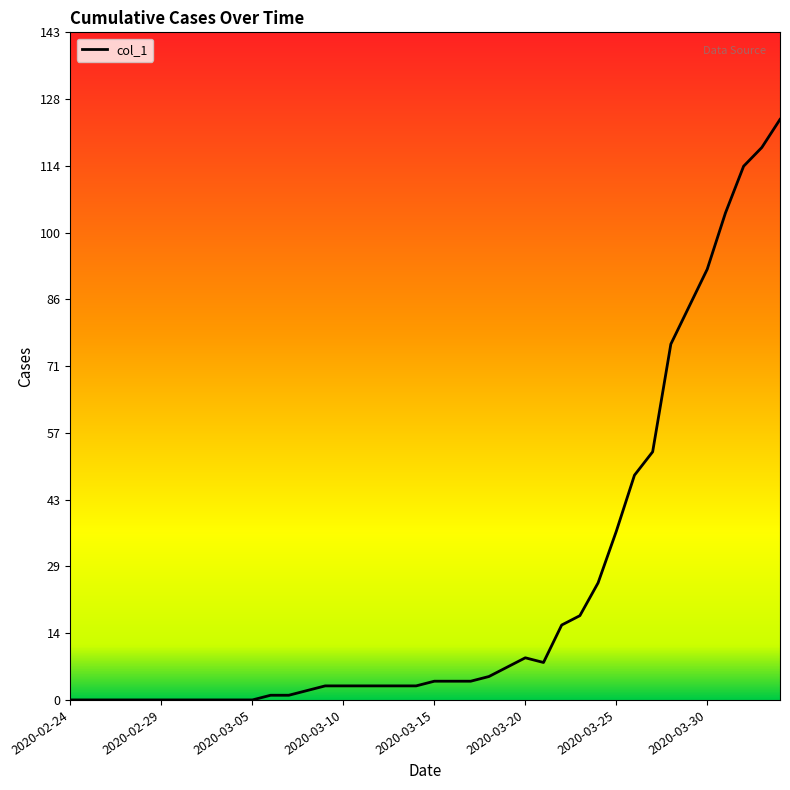

What is the difference between the maximum and minimum values?

124